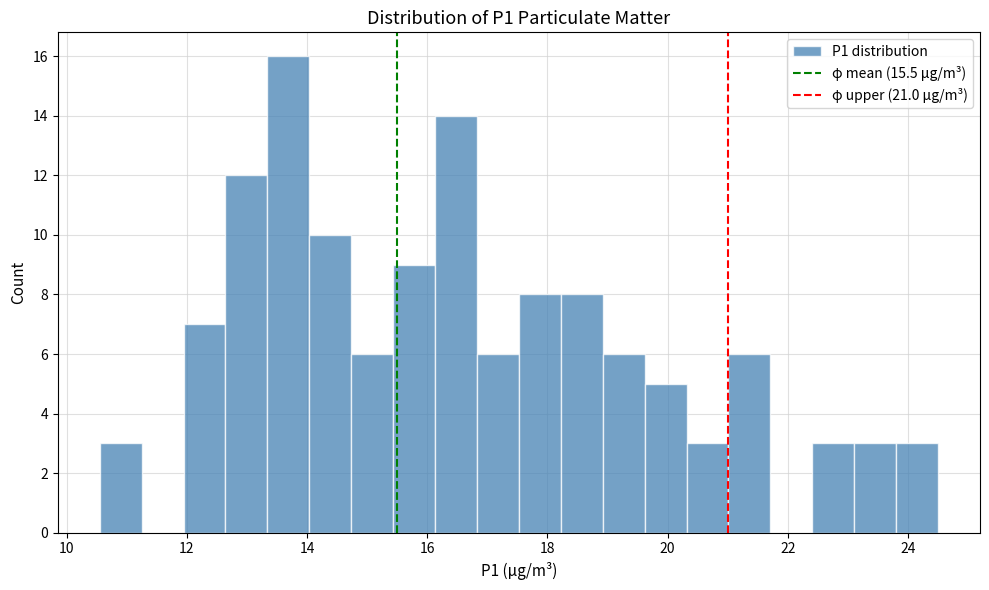

Around what value on the x-axis is the tallest bar? Give the approximate position of its centre, as read against the axis.

13.6